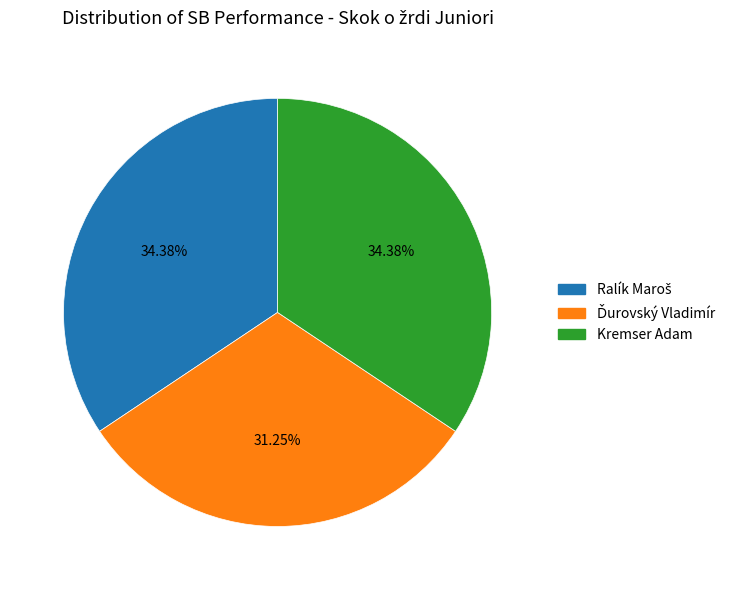

Is there a majority slice in this chart?

No